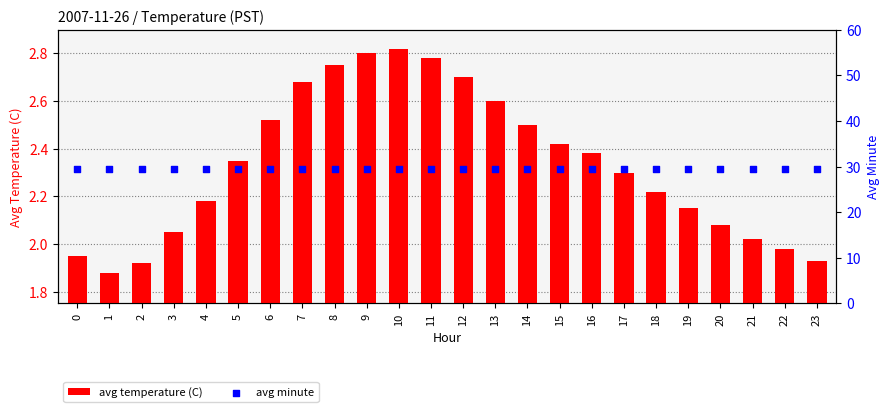

Which series reaches the maximum Y coordinate?

avg minute